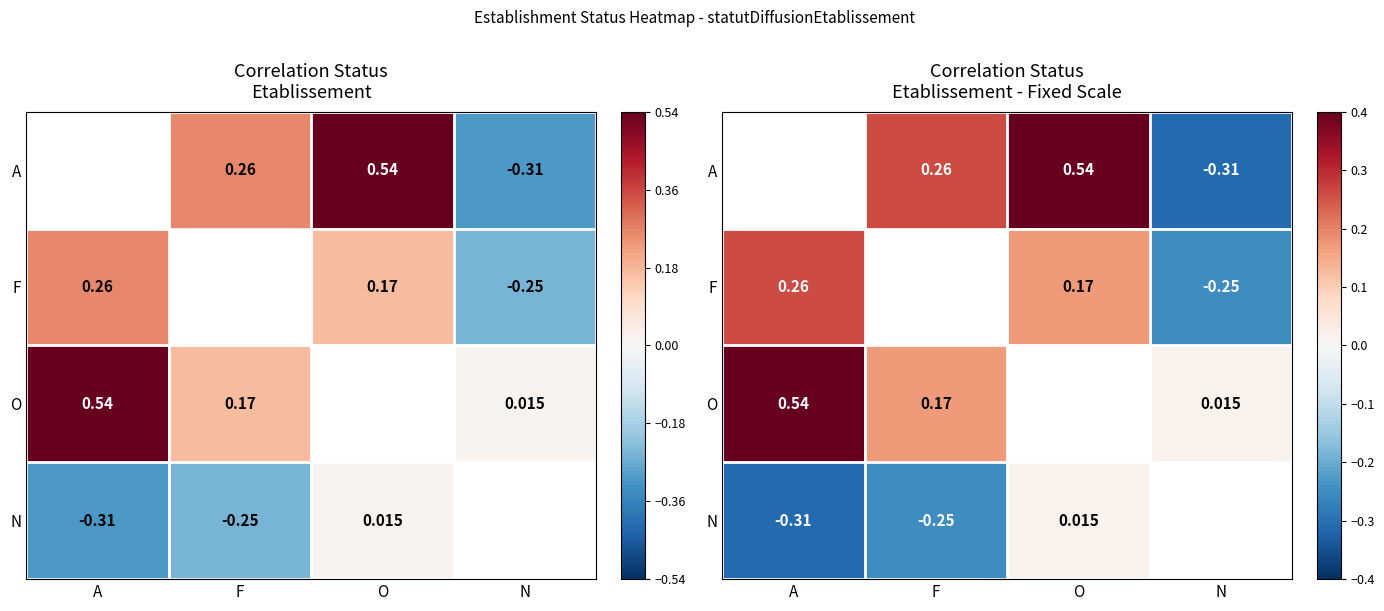

What is the minimum value shown in the chart?

-0.3